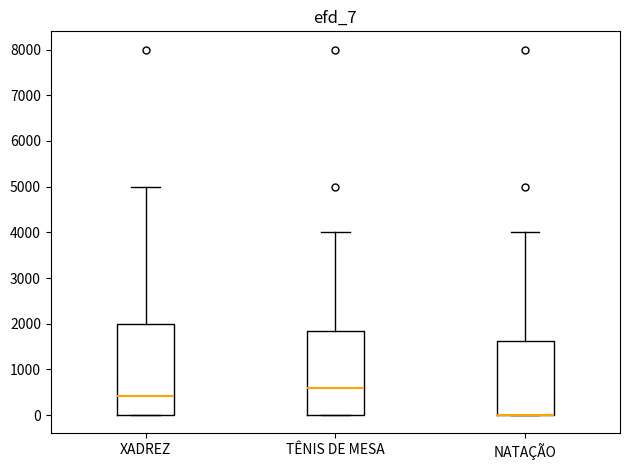

Where is the lower edge of the box for XADREZ on the y-axis? The values are not printed on the chart, so give them approximately, as read against the axis.

0